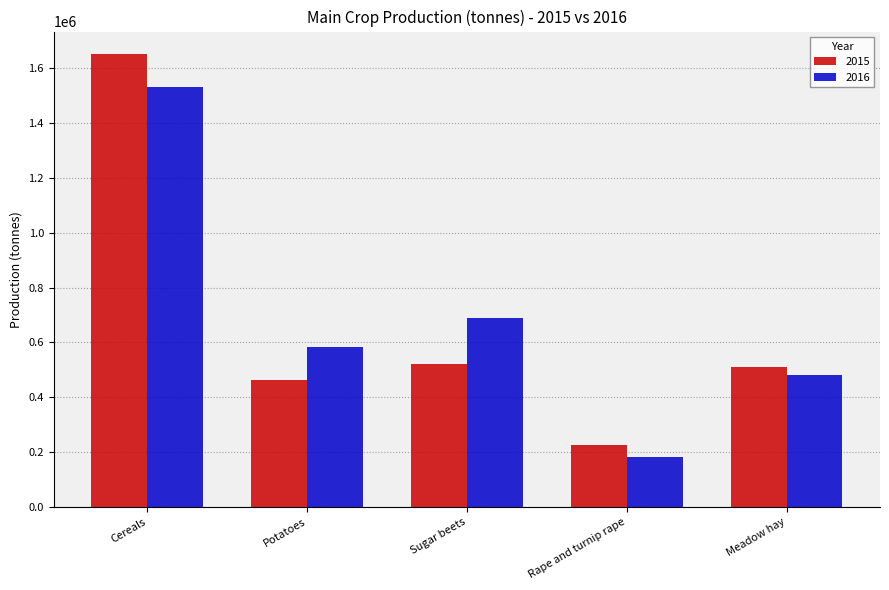

What are all the series names shown in the legend?

2015, 2016